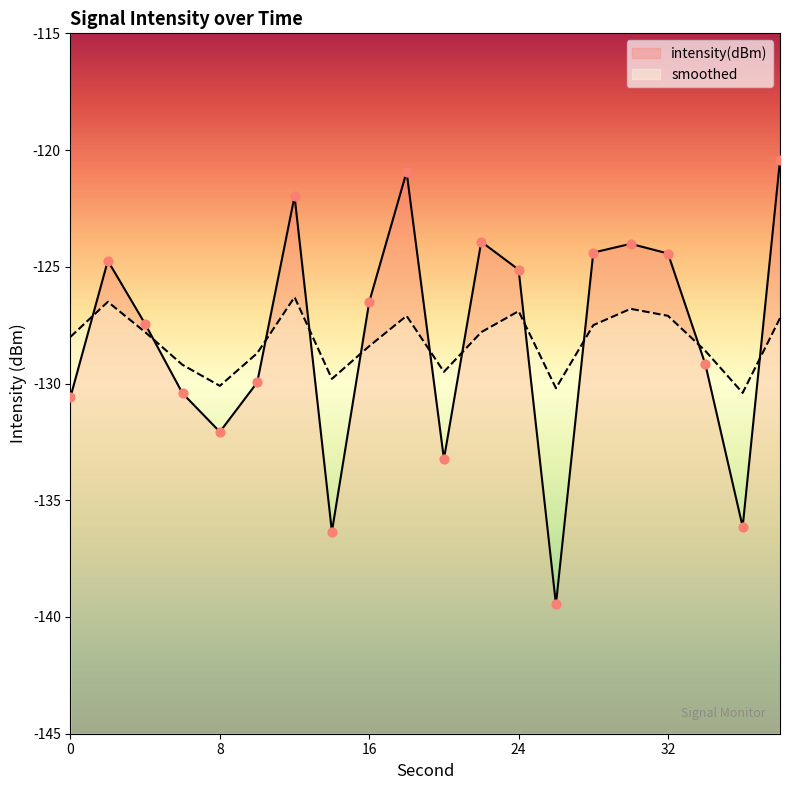

Which series reaches the maximum Y coordinate?

intensity(dBm)